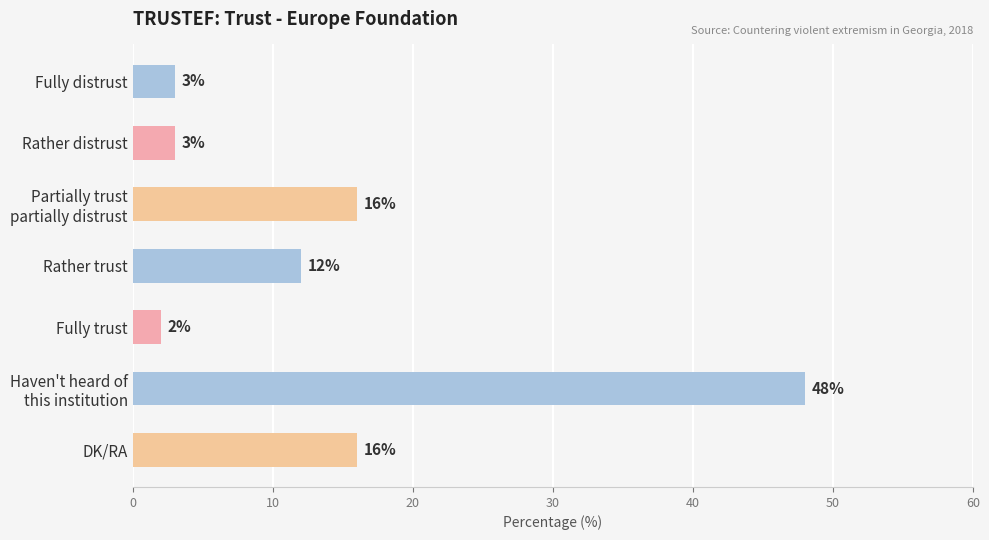

What is the difference between the maximum and second lowest values?

45